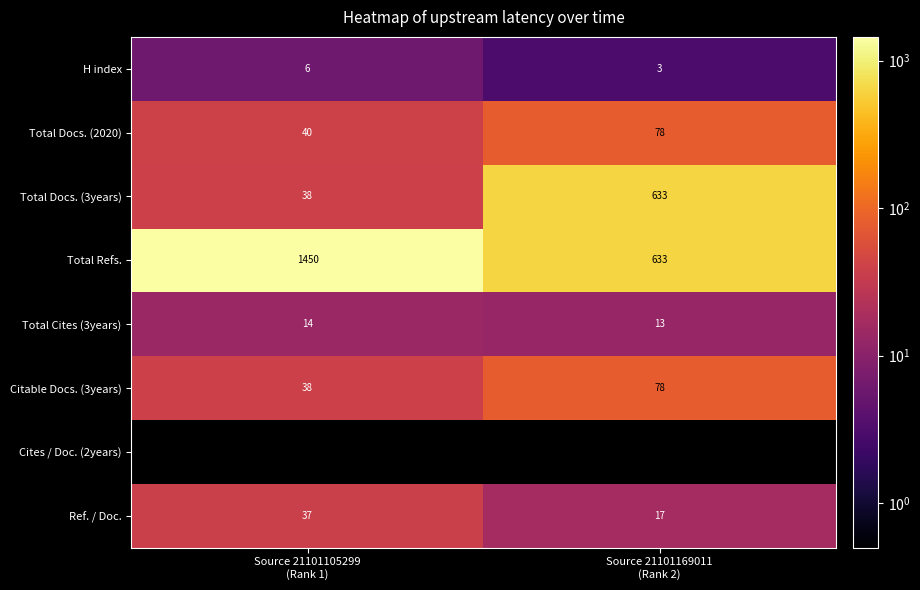

Reading left to right, transcribe all the data shown in this chart.

H index: 6	3
Total Docs. (2020): 40	78
Total Docs. (3years): 38	633
Total Refs.: 1450	633
Total Cites (3years): 14	13
Citable Docs. (3years): 38	78
Cites / Doc. (2years): 0	0
Ref. / Doc.: 37	17